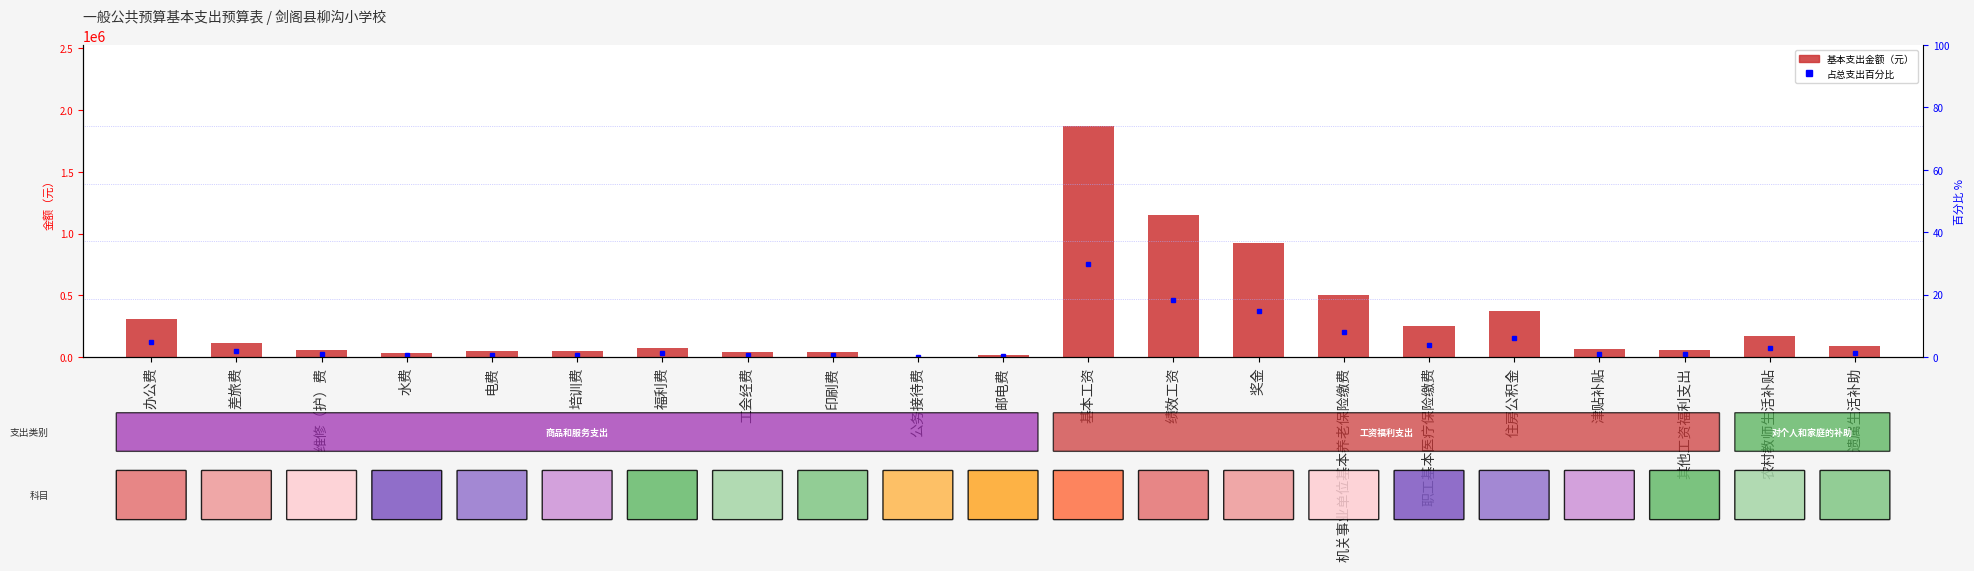

Which series has the largest total across all categories?

基本支出金额（元）